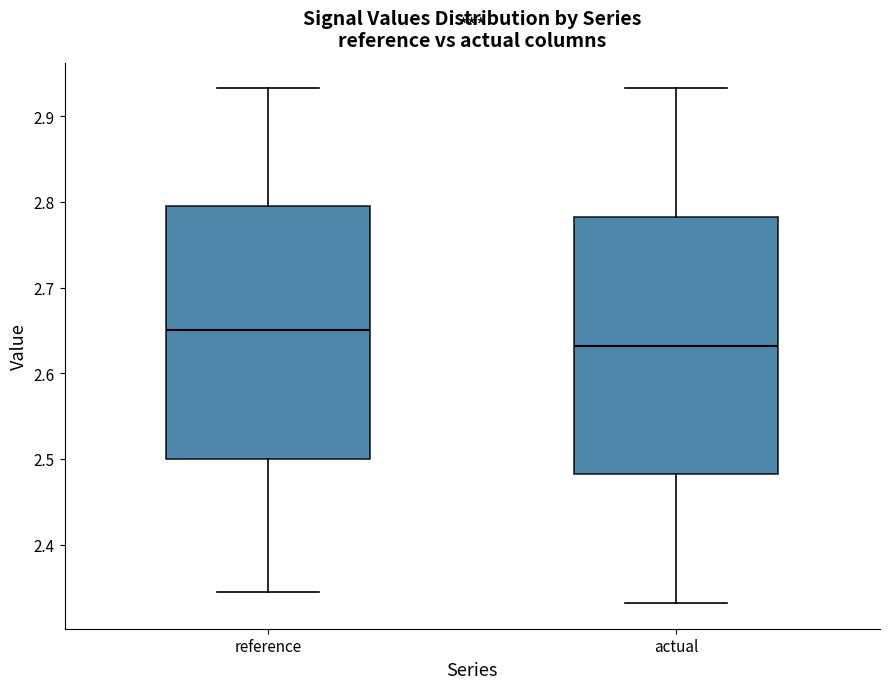

Which box's median line is the highest?

reference